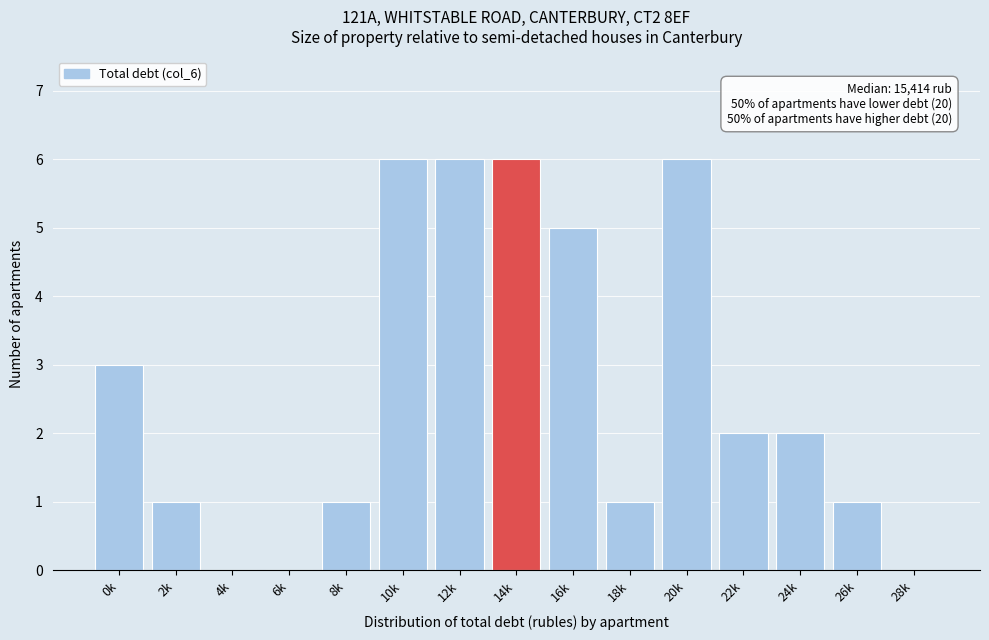

Reading left to right, list all the values displayed in this chart.

0k=3	2k=1	4k=0	6k=0	8k=1	10k=6	12k=6	14k=6	16k=5	18k=1	20k=6	22k=2	24k=2	26k=1	28k=0